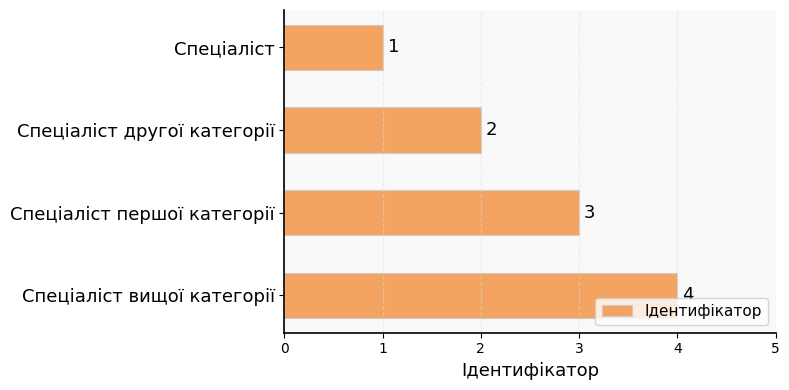

At which label is the value closest to 2?

Спеціаліст другої категорії